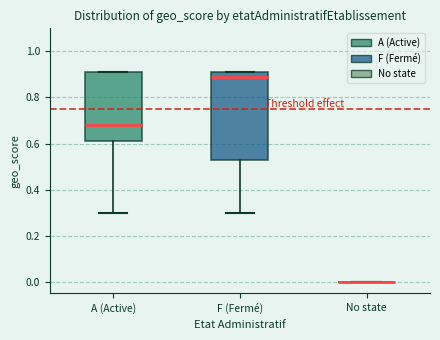

Reading left to right, read every box against the y-axis: the position of its median line, the range the box covers, and the ends of its whiskers. The values are not printed on the chart, so give them approximately, as read against the axis.

A (Active): median 0.68, box 0.62 to 0.92, whiskers 0.30 to 0.92
F (Fermé): median 0.90, box 0.54 to 0.92, whiskers 0.30 to 0.92
No state: box collapsed to a line at 0.00, whiskers 0.00 to 0.00